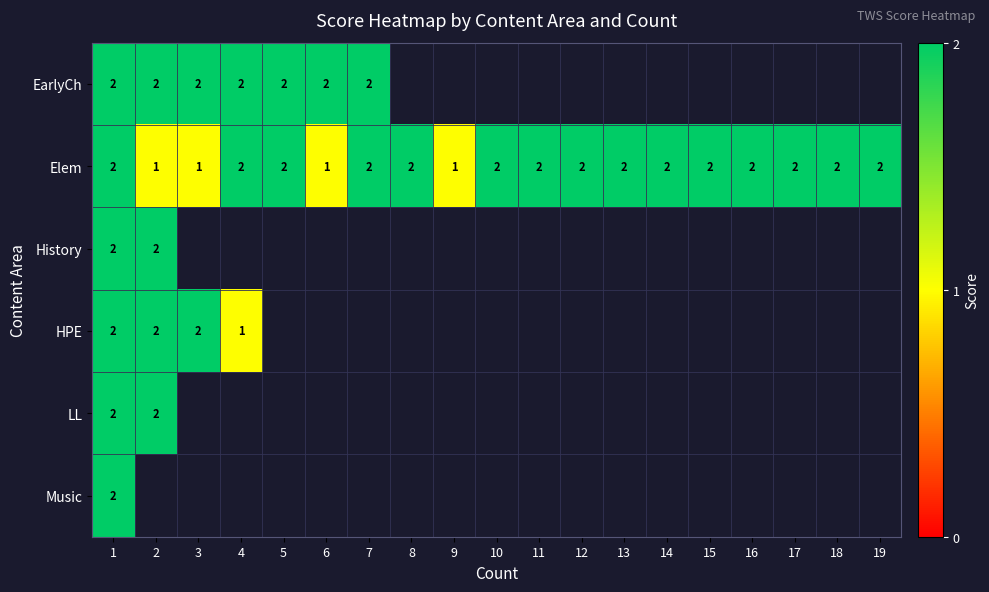

Is it true that Elem equals 2 at 4?

True